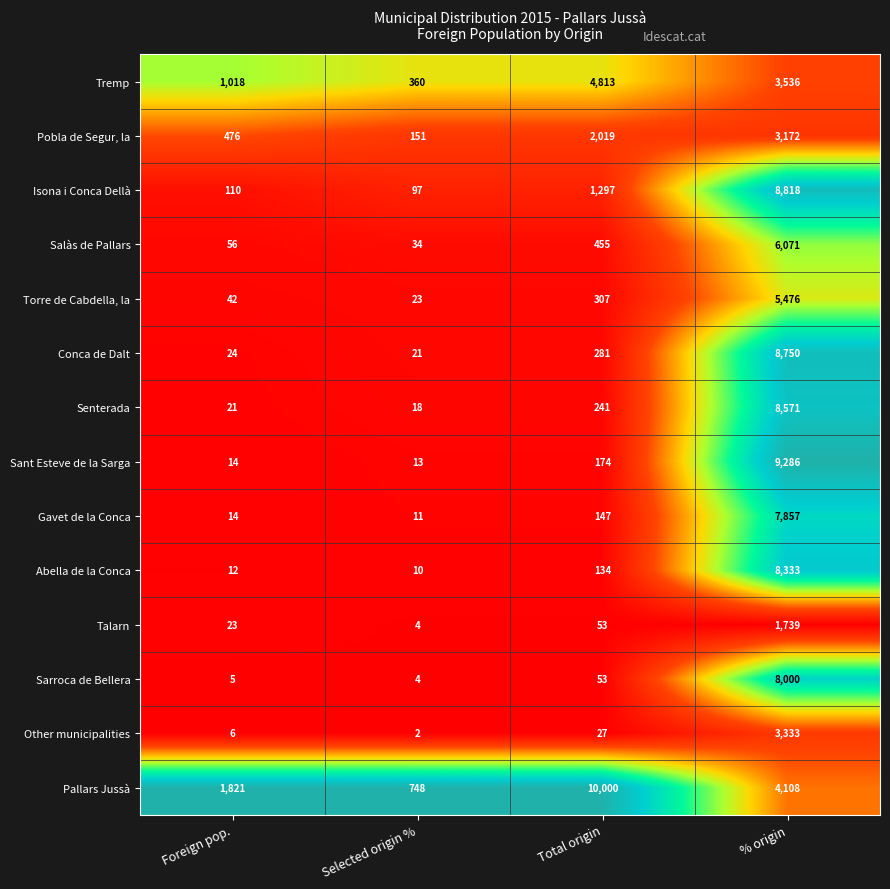

Which label corresponds to the largest value in the chart?

Total origin